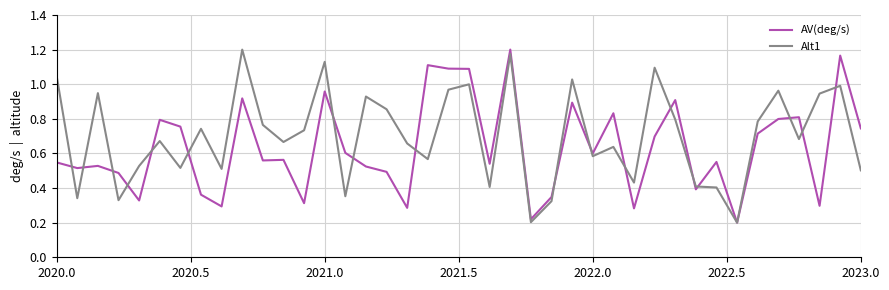

Rank the series by their average value, from highest to lowest.

Alt1, AV(deg/s)